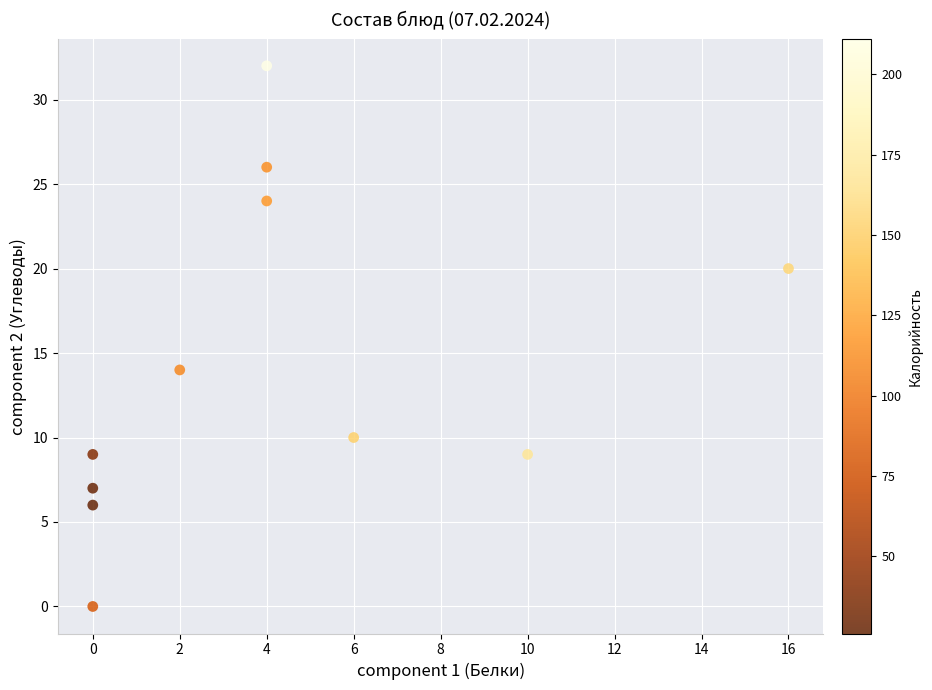

What Y value in the scatter plot is closest to 16?

14